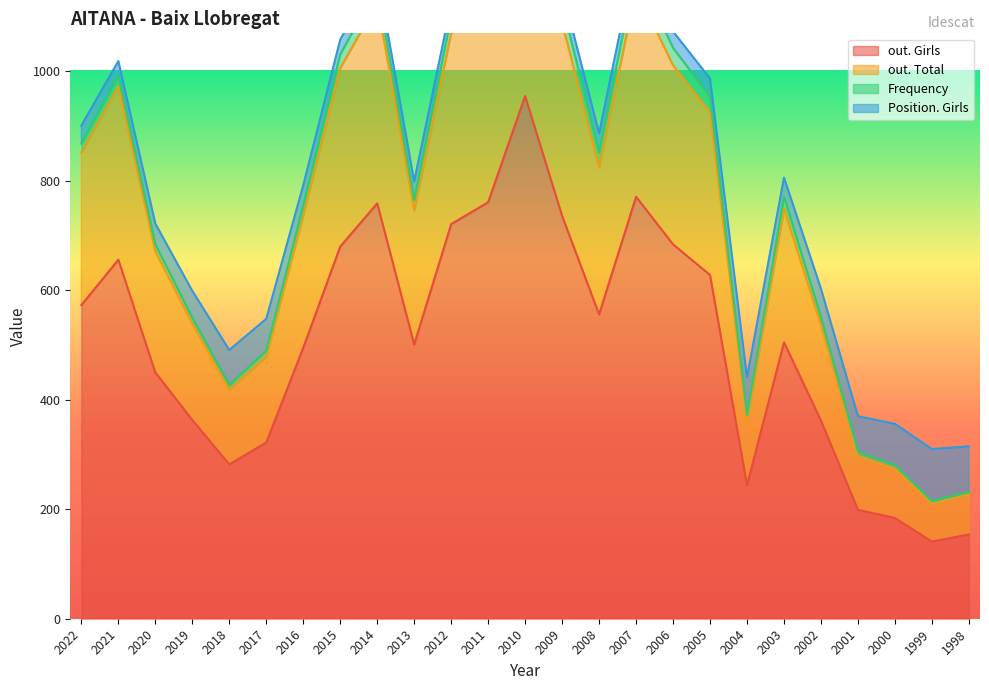

What is the minimum value for out. Girls?

141